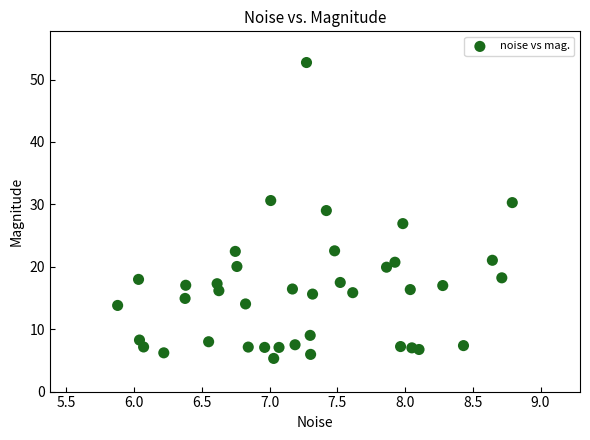

What is the range of Y values (max minus min)?

47.4